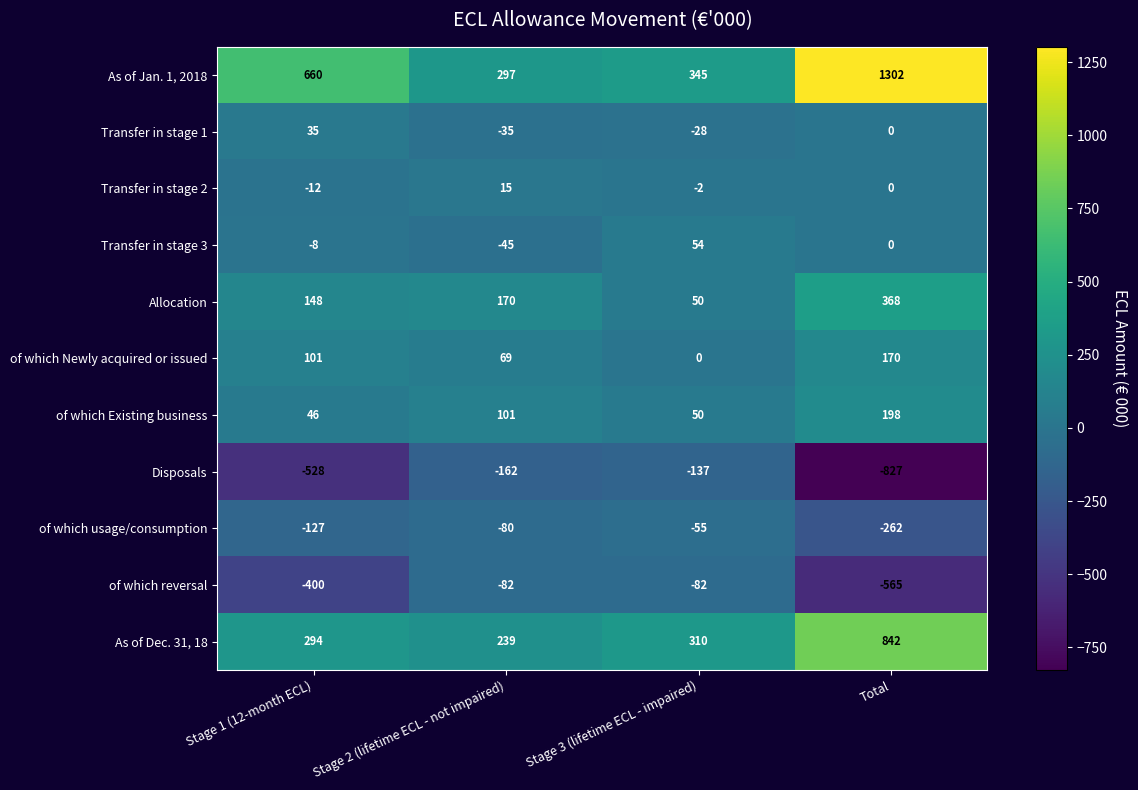

True or false: As of Jan. 1, 2018 has a value of 345 at Stage 3 (lifetime ECL - impaired).

True